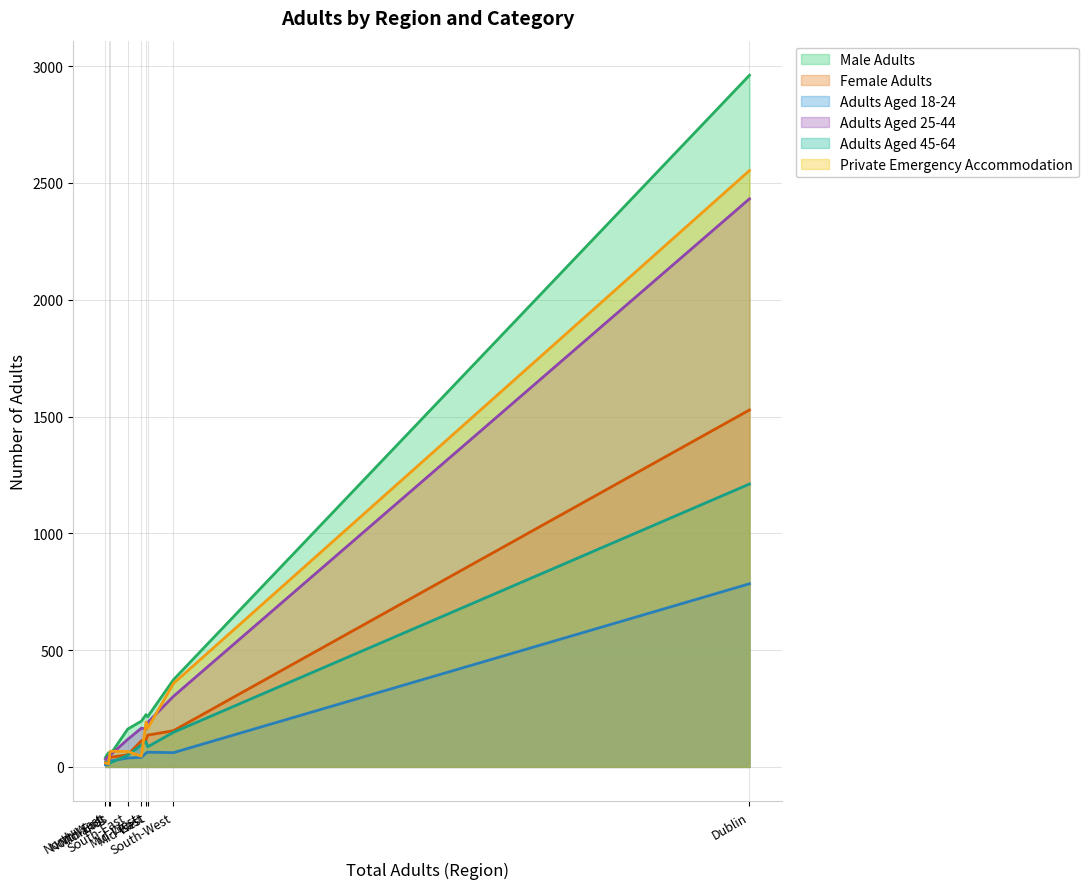

At which category does the chart reach its peak across all series?

Dublin